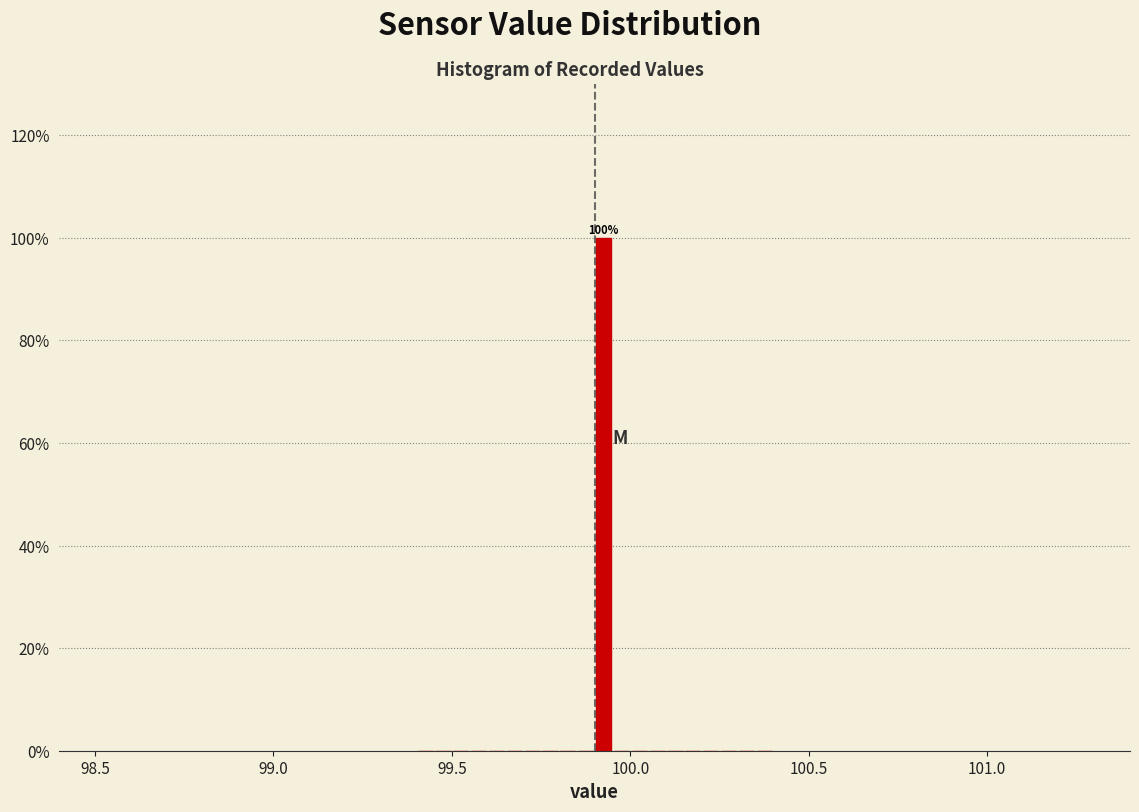

Read against the x-axis, roughly where is the centre of the tallest bar?

99.95